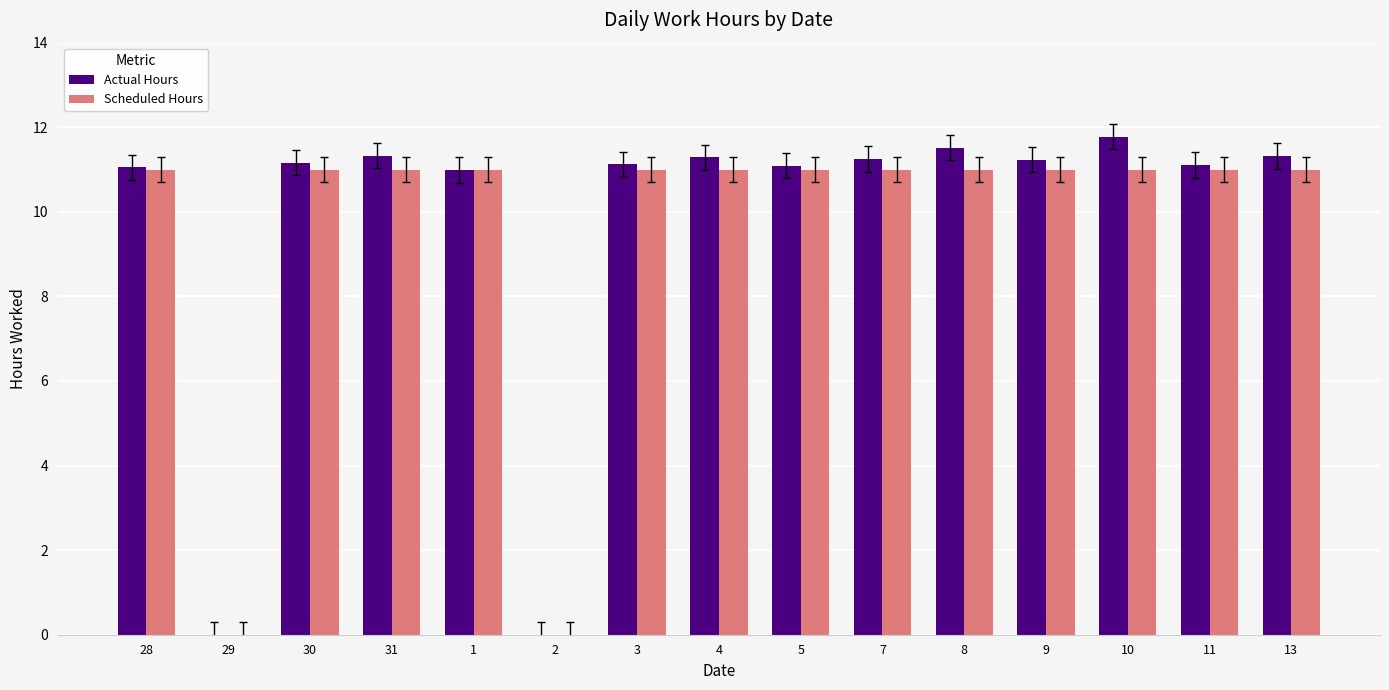

What is the average value of the Scheduled Hours series?

9.5